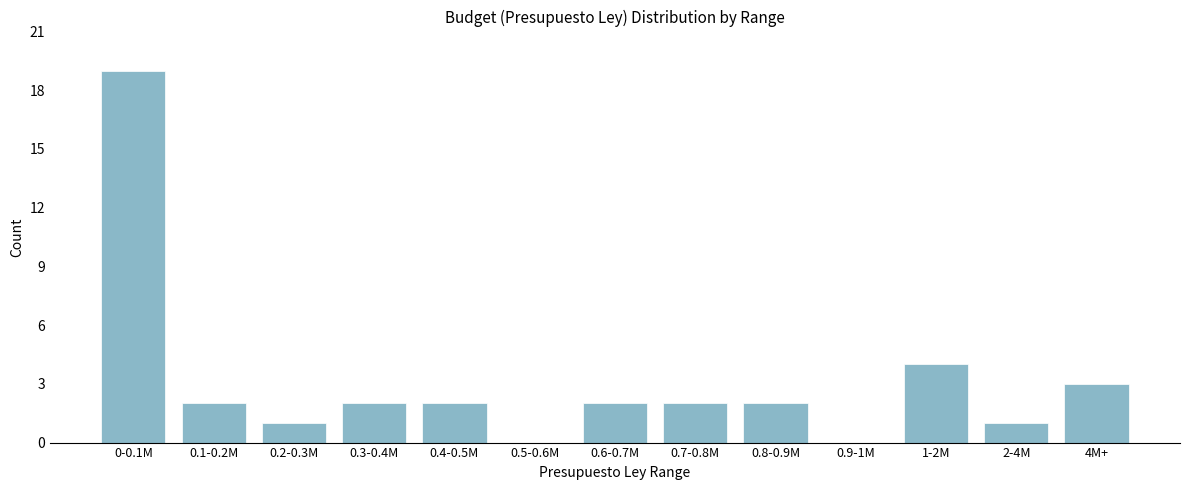

Reading left to right, what are all the values shown in this chart?

0-0.1M=19	0.1-0.2M=2	0.2-0.3M=1	0.3-0.4M=2	0.4-0.5M=2	0.5-0.6M=0	0.6-0.7M=2	0.7-0.8M=2	0.8-0.9M=2	0.9-1M=0	1-2M=4	2-4M=1	4M+=3